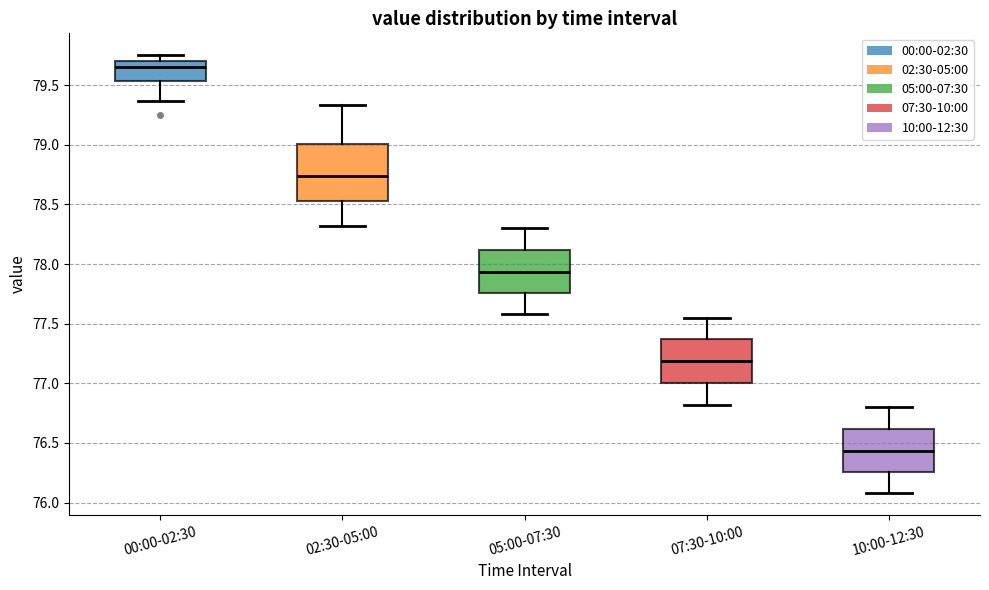

Reading left to right, transcribe this box plot: for each box, give where its median line is, the range the box spans, and where its two whiskers end, as read against the y-axis. The values are not printed on the chart, so give them approximately, as read against the axis.

00:00-02:30: median 79.65, box 79.55 to 79.70, whiskers 79.35 to 79.75
02:30-05:00: median 78.75, box 78.55 to 79.00, whiskers 78.30 to 79.35
05:00-07:30: median 77.95, box 77.75 to 78.10, whiskers 77.60 to 78.30
07:30-10:00: median 77.20, box 77.00 to 77.35, whiskers 76.80 to 77.55
10:00-12:30: median 76.45, box 76.25 to 76.60, whiskers 76.10 to 76.80